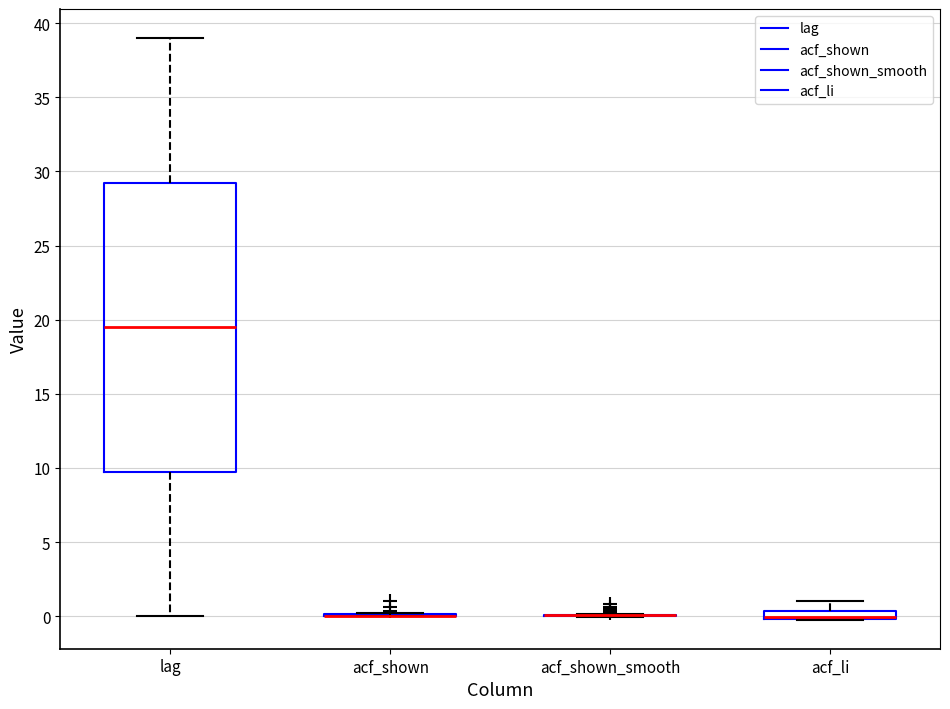

Where does the lower whisker of the box for lag end on the y-axis? The values are not printed on the chart, so give them approximately, as read against the axis.

0.0